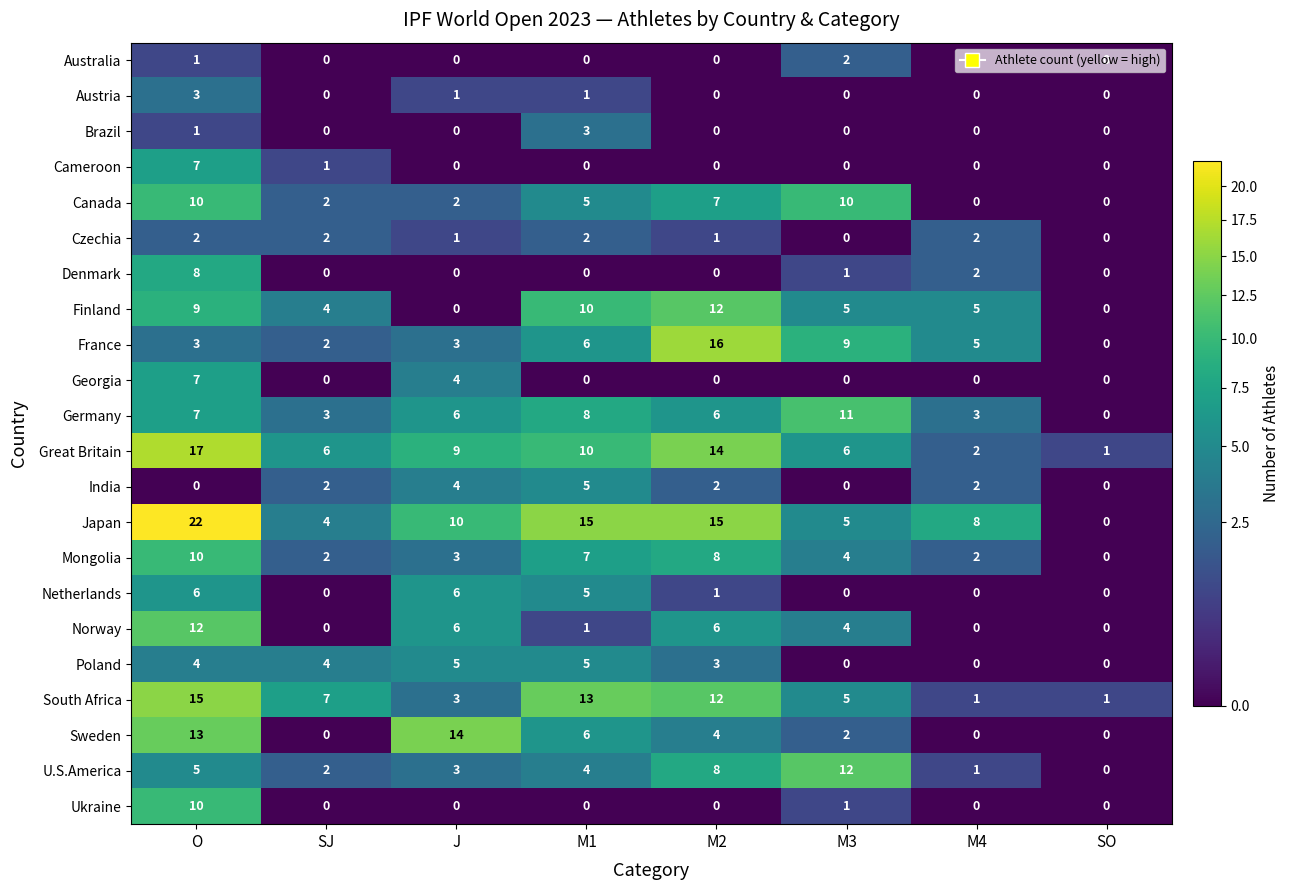

What is the difference between the highest and lowest values at M4?

8